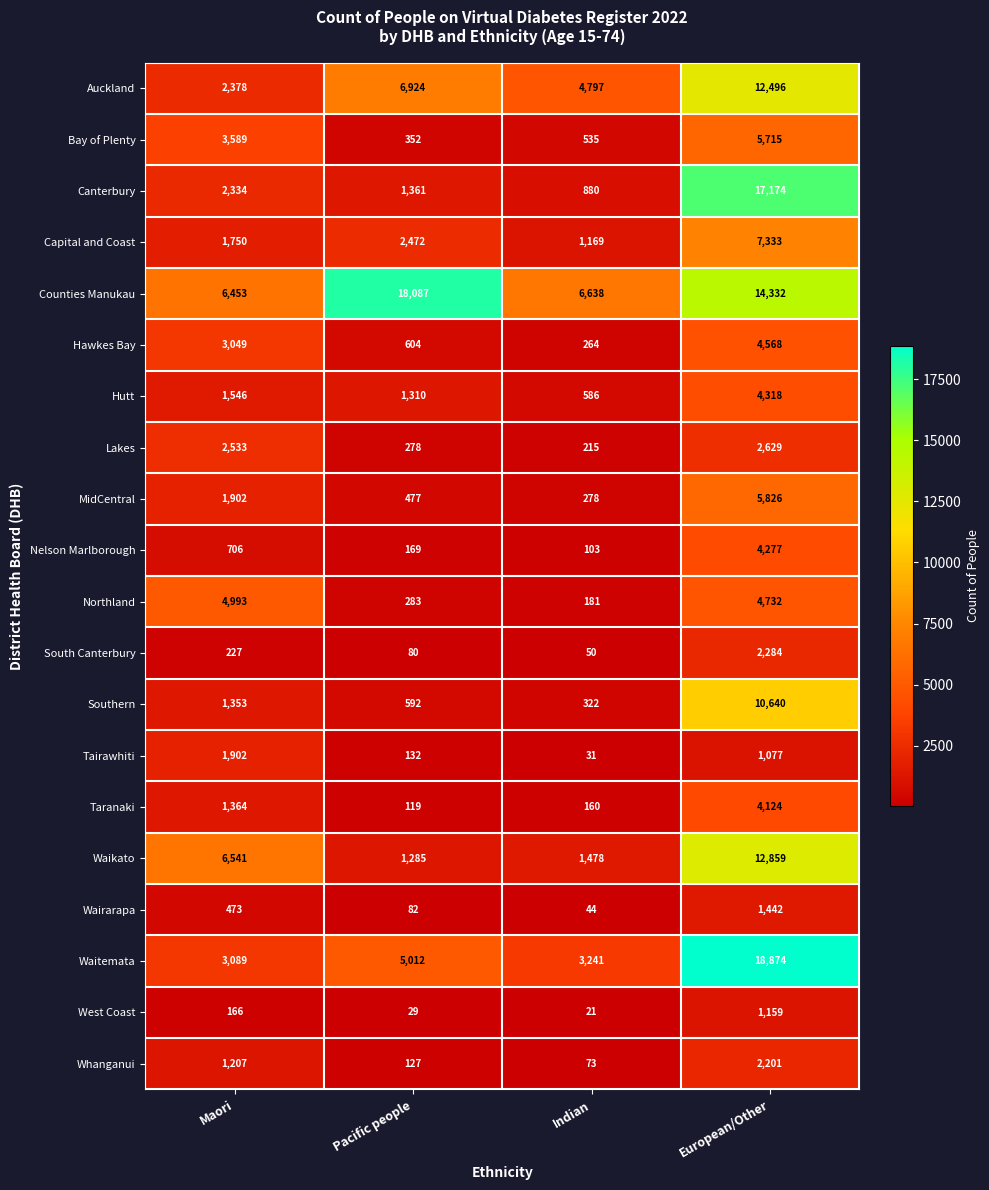

What is the average value of the Waitemata series?

7554